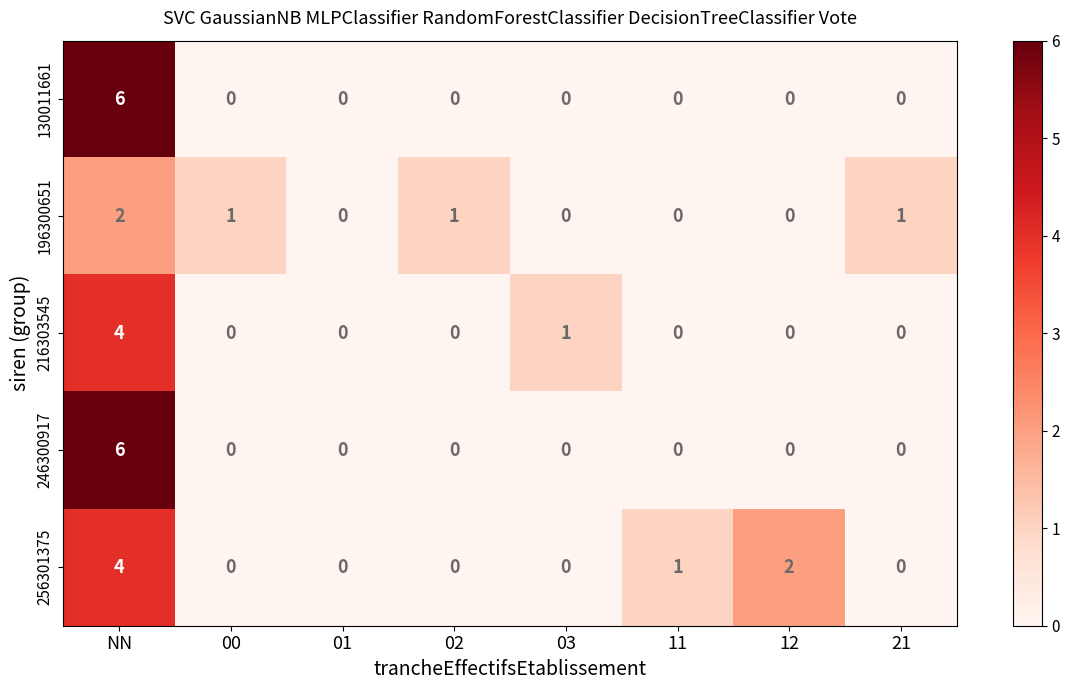

The value of 130011661 at 00 is 0. True or false?

True